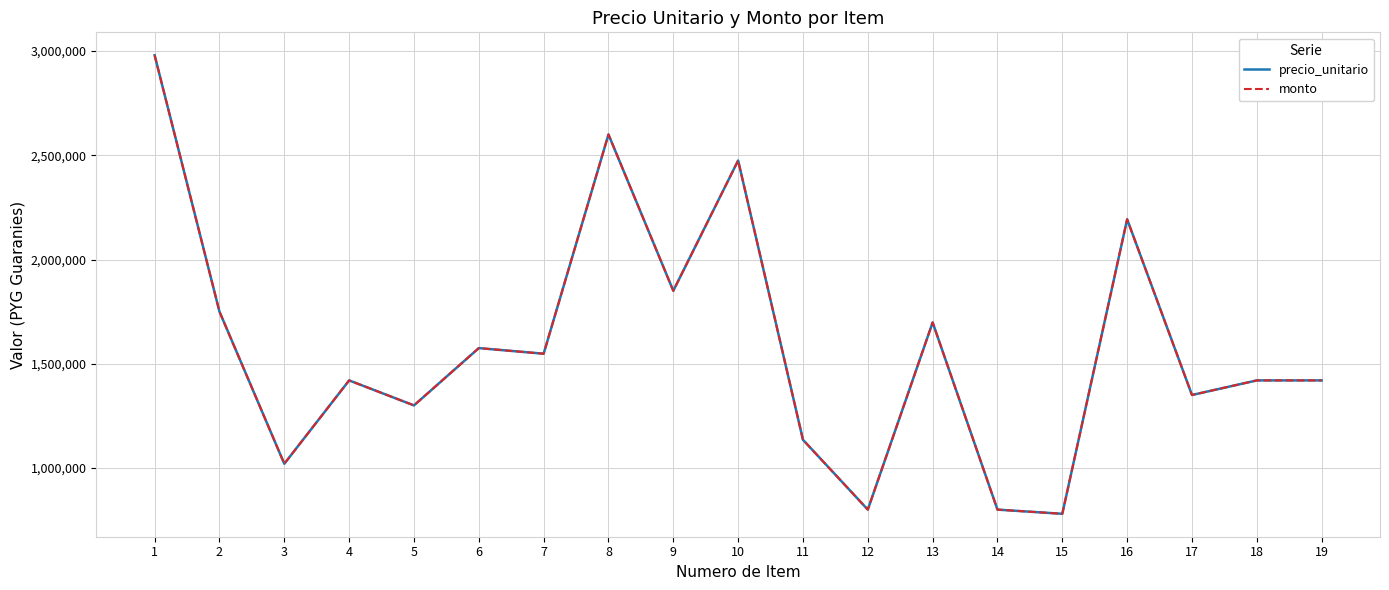

Is this an area chart (filled region under the line)?

No